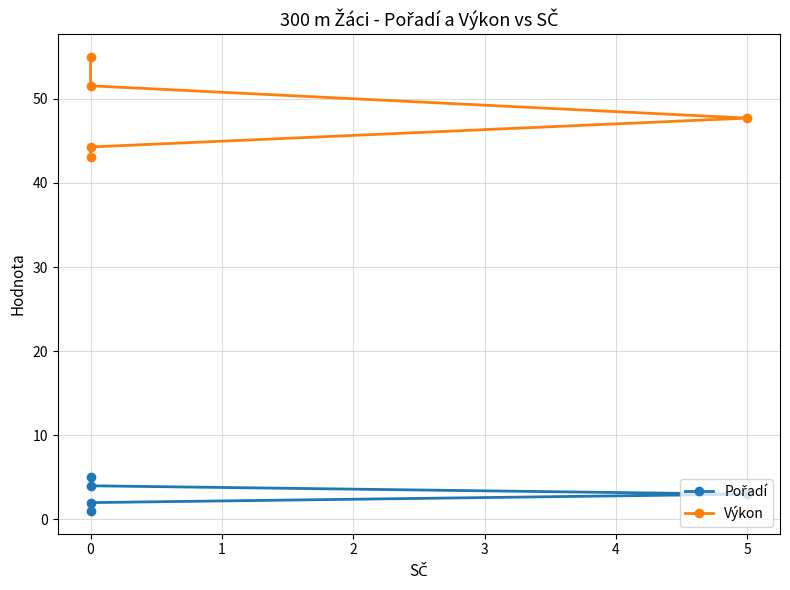

What is the minimum value shown in the chart?

1.0